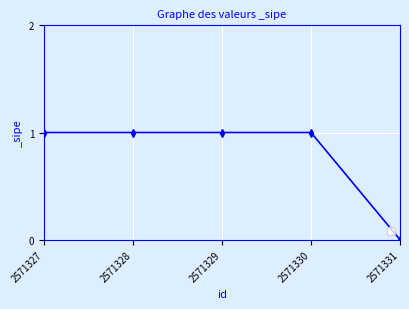

What is the value of the 3rd point from the left?

1